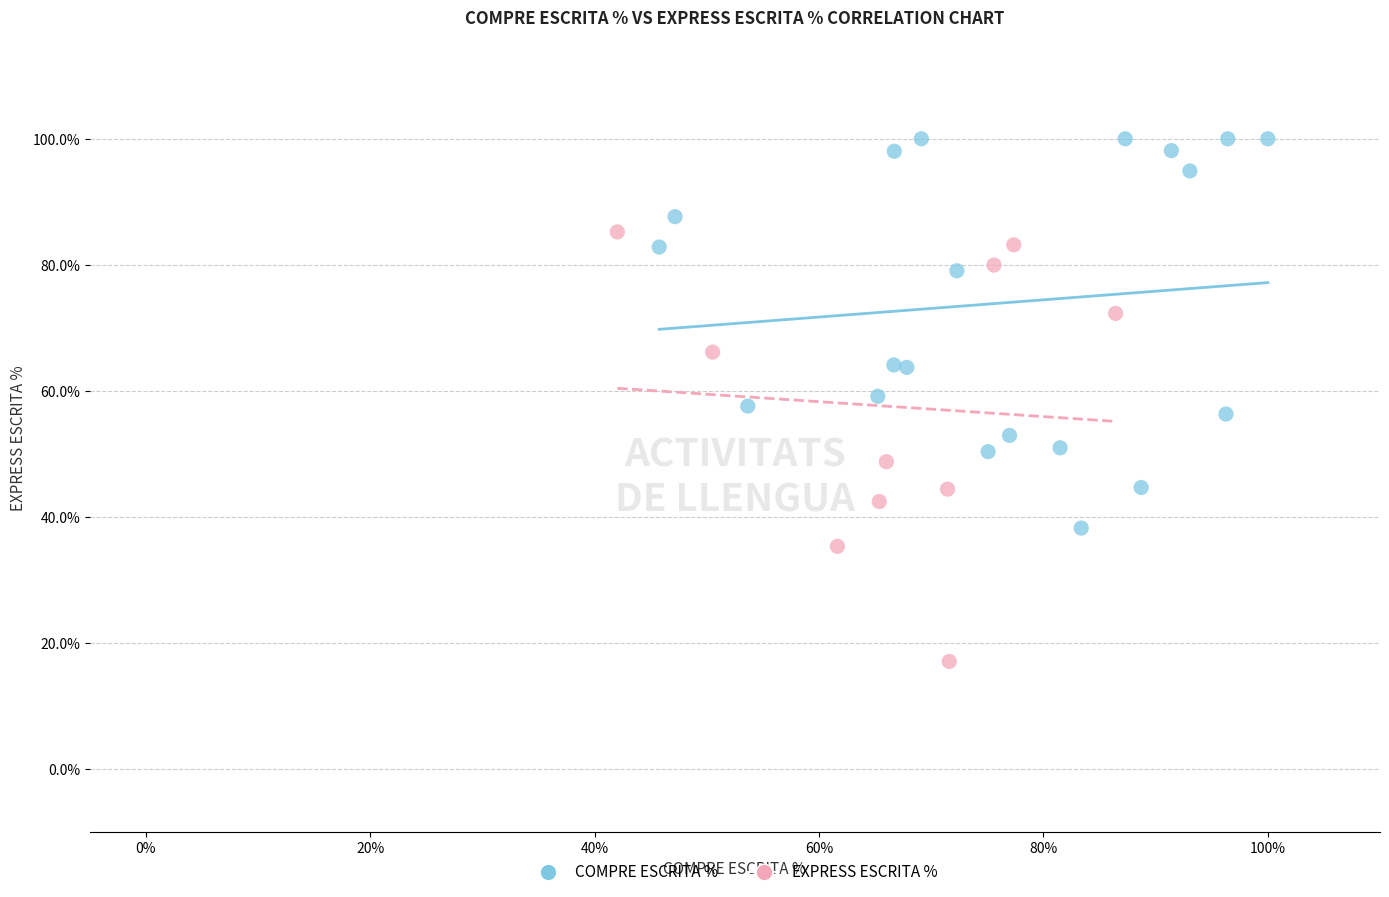

Which series has the largest Y range (max minus min)?

EXPRESS ESCRITA %